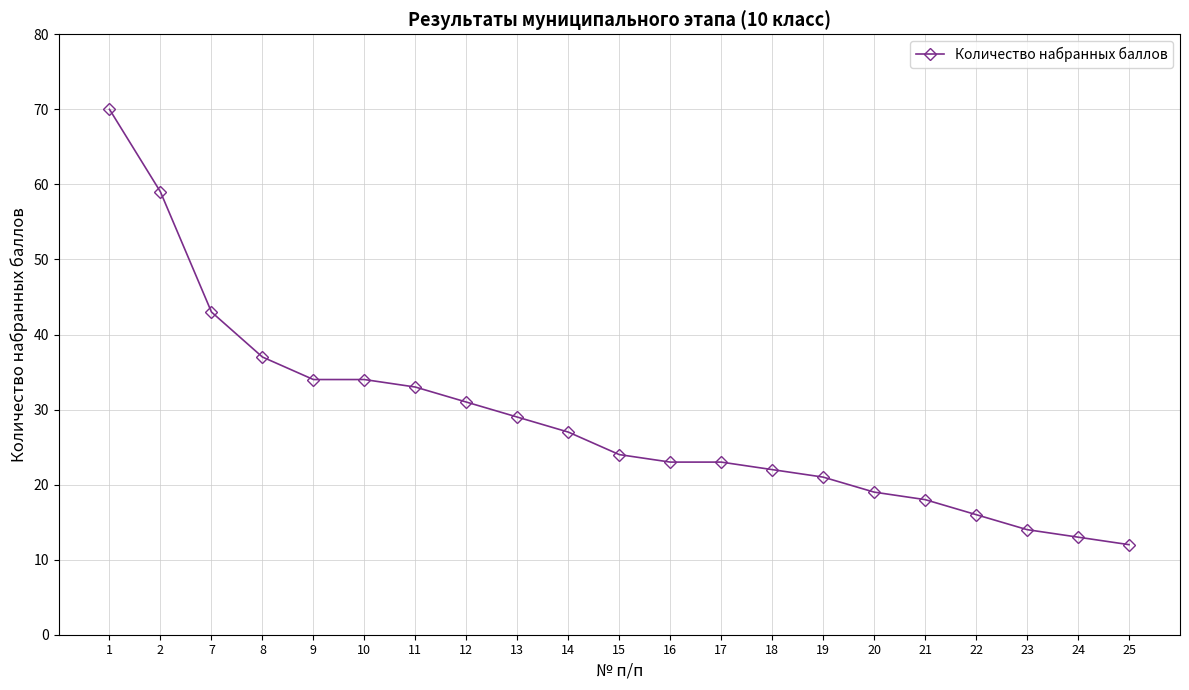

Is it true that the value at 23 is 14?

True